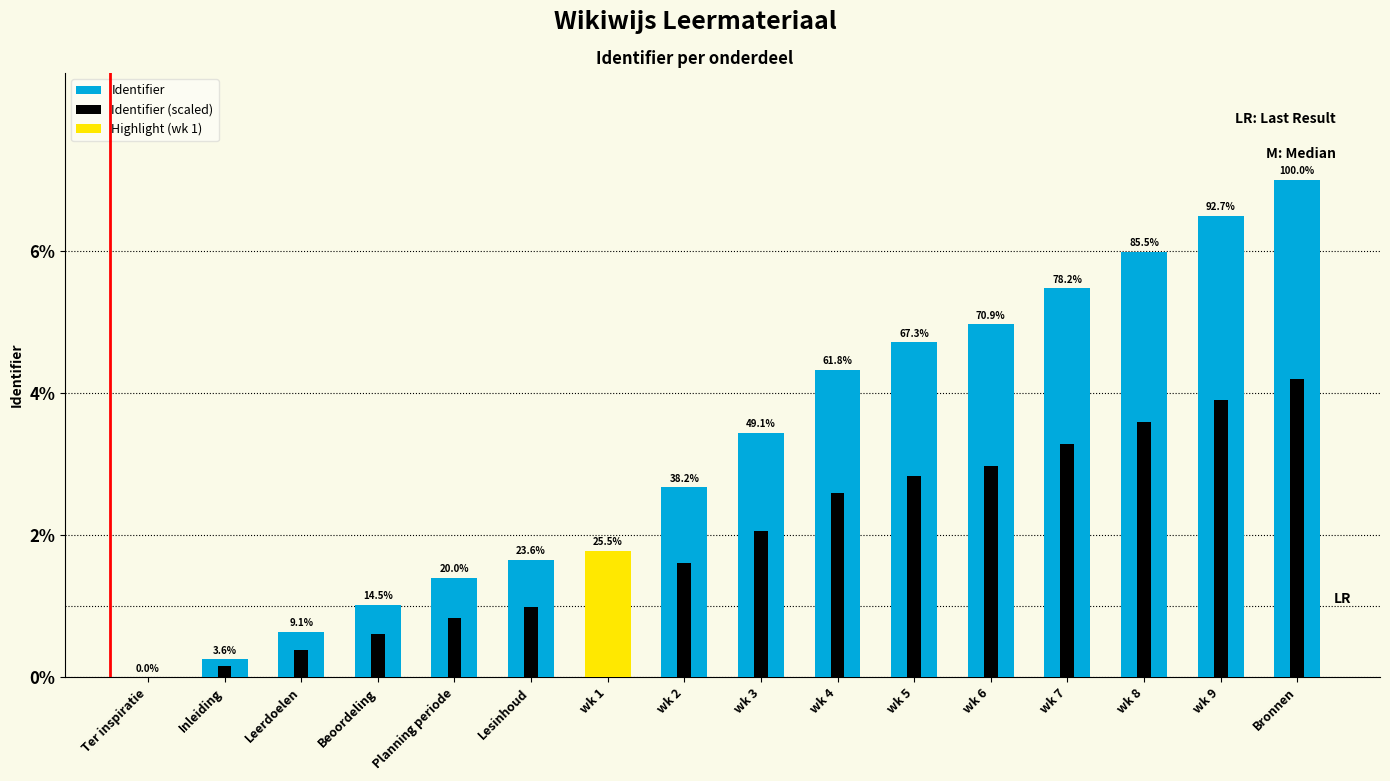

How many values in Identifier (scaled) are above zero?

15